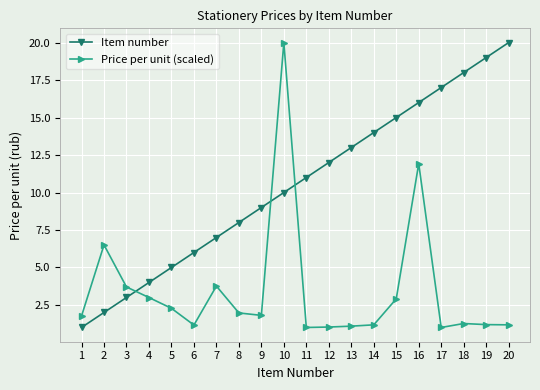

Which series changed the most between 6 and 20?

Item number